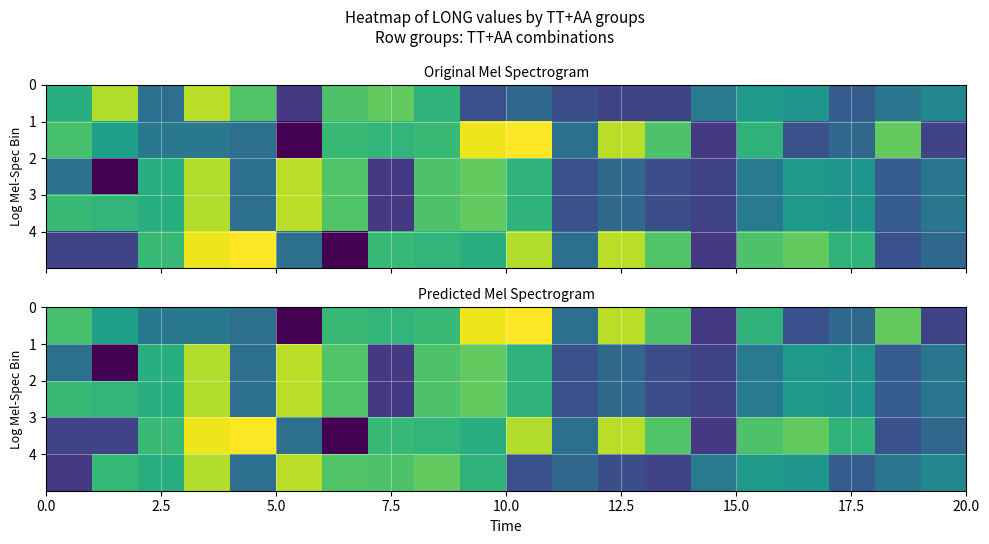

At how many categories does at least one series exceed 112?

17